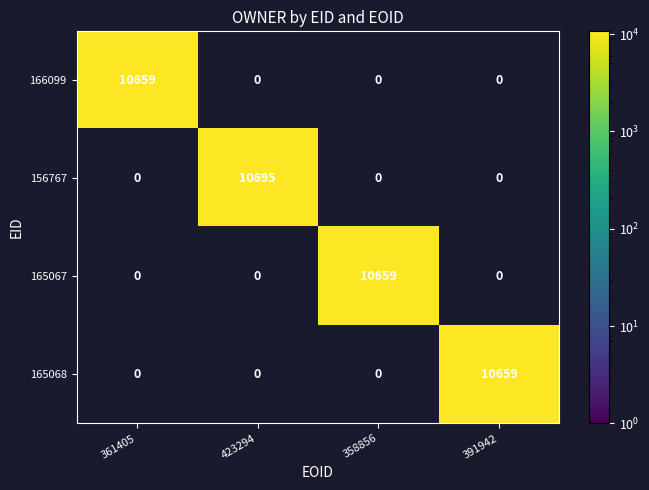

Count the number of data series in this chart.

4